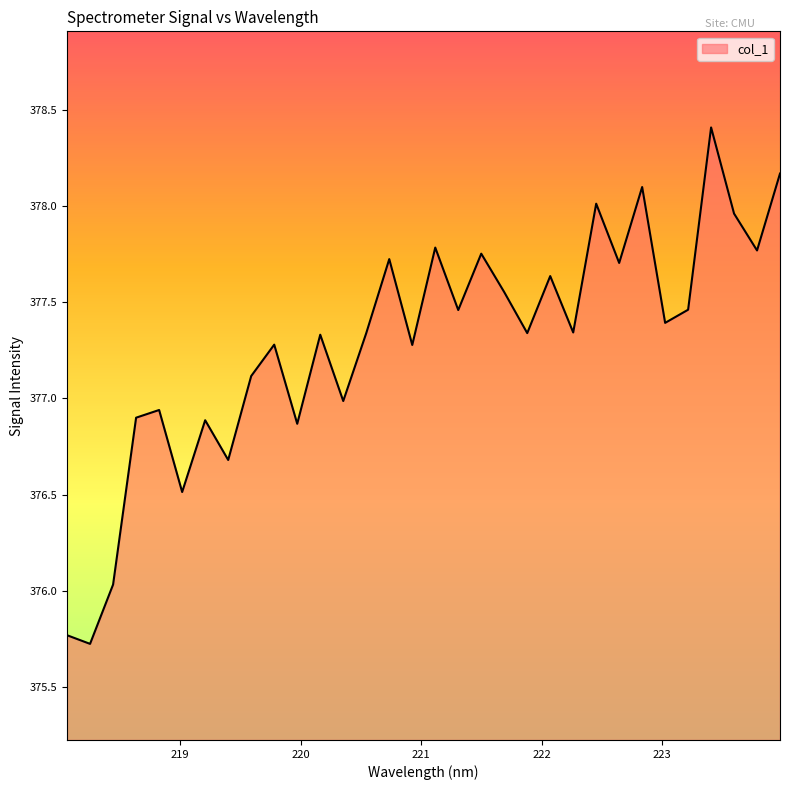

What is the maximum value shown in the chart?

378.4